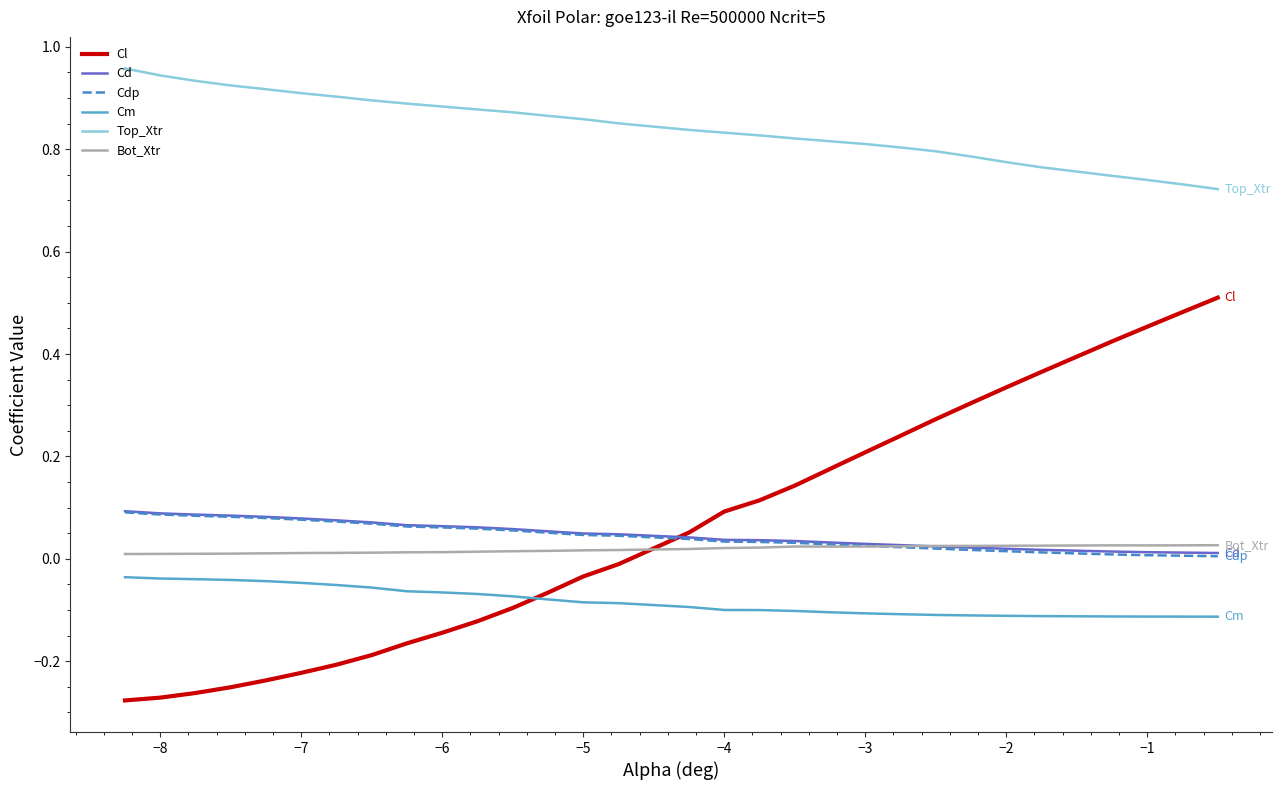

True or false: Bot_Xtr and Top_Xtr cross at least once.

False